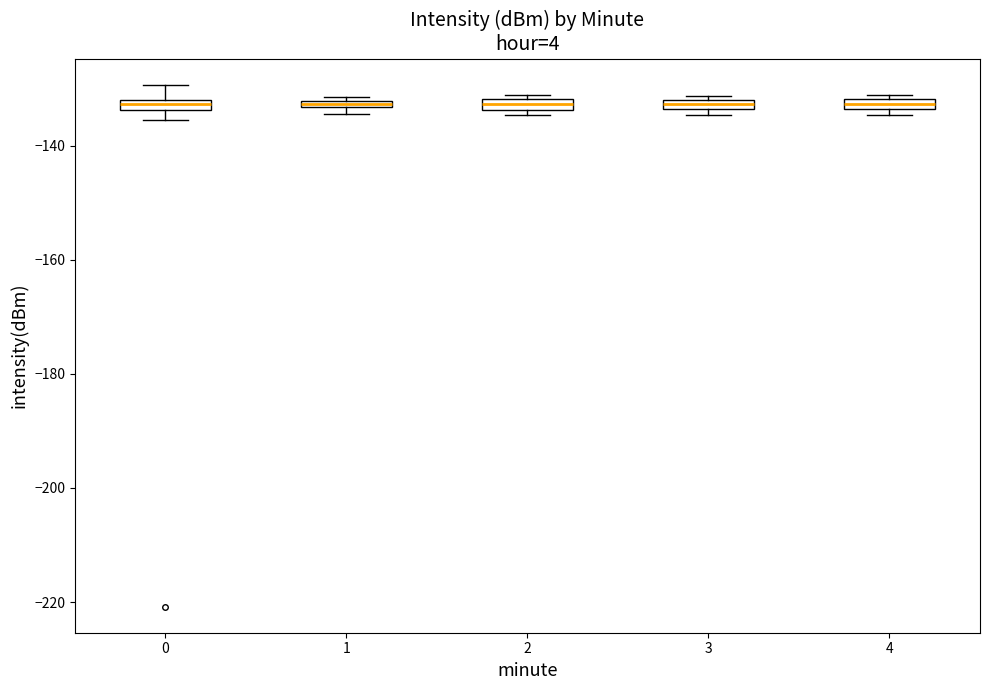

Where is the lower edge of the box at x = 4 on the y-axis? The values are not printed on the chart, so give them approximately, as read against the axis.

-134